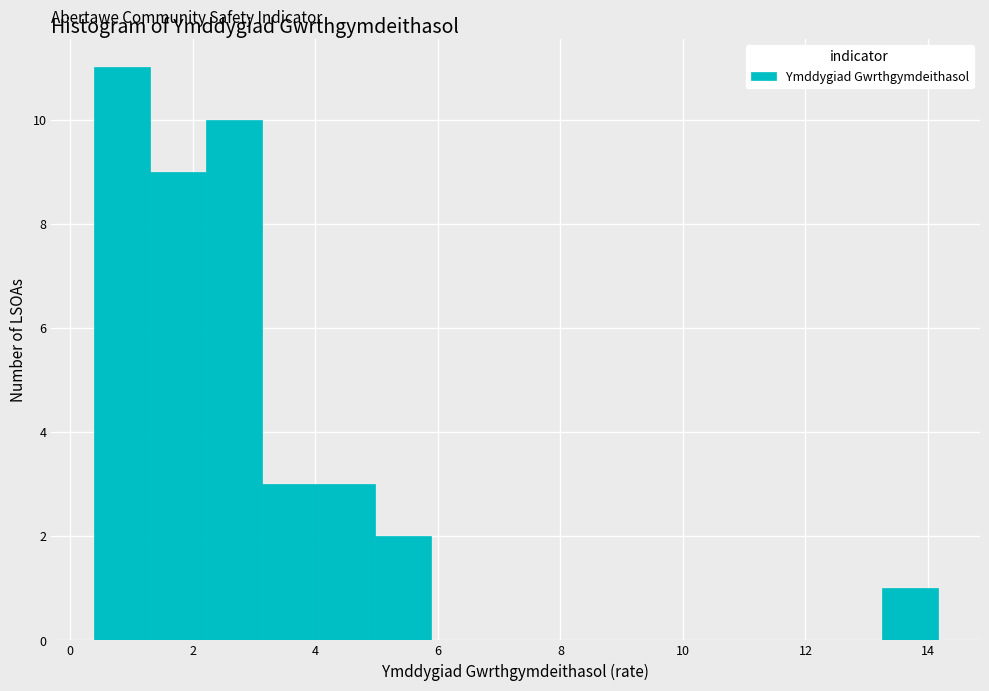

What is the height of the bar covering 0.4 to 1.2 on the x-axis? Neither the bar edges nor the heights are printed on the chart, so give them approximately, as read against the axes.

11